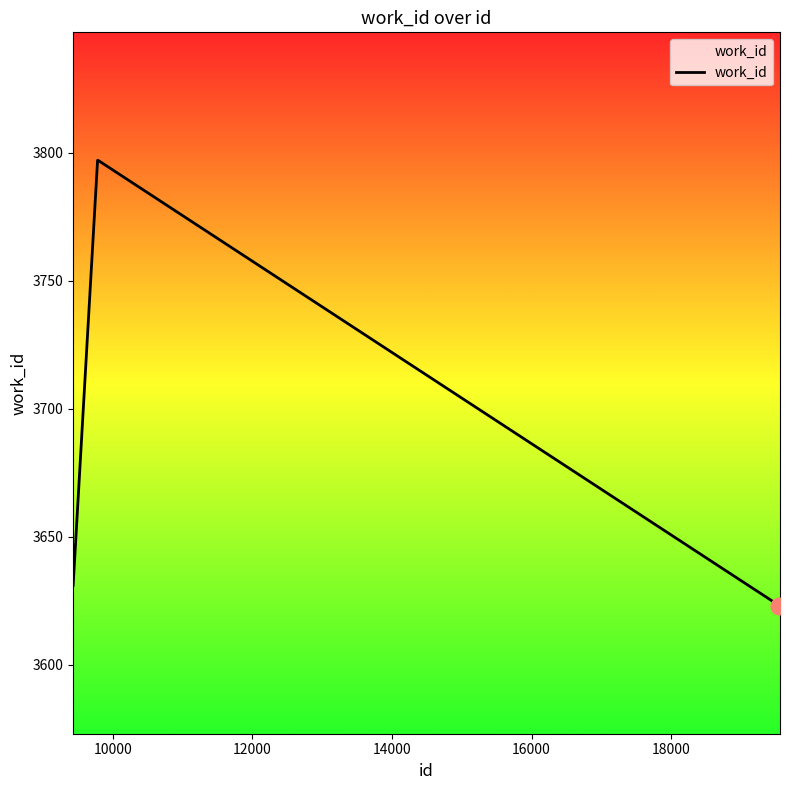

What is the difference between the maximum and minimum values?

174